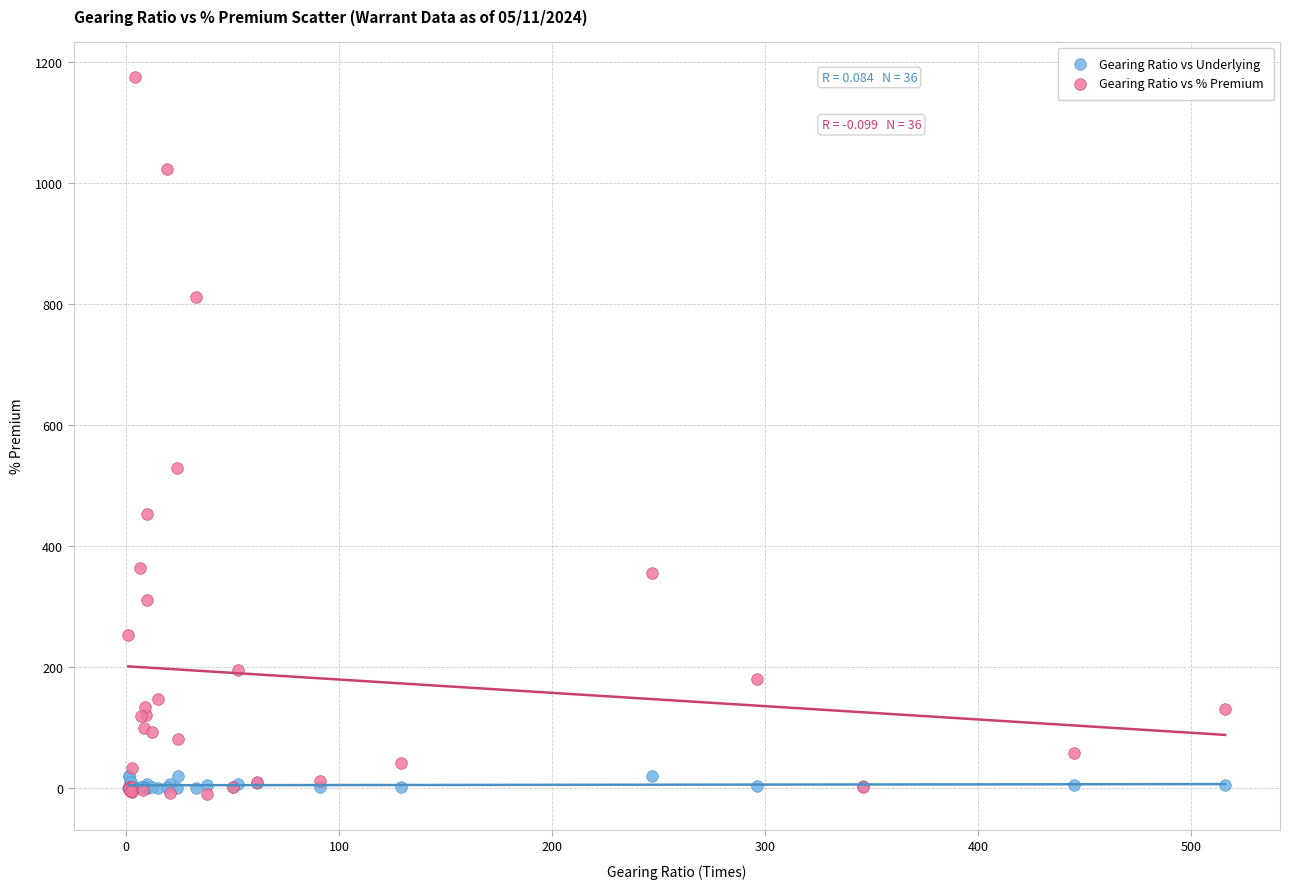

In the Gearing Ratio vs % Premium series, what Y value is closest to 582?

529.2